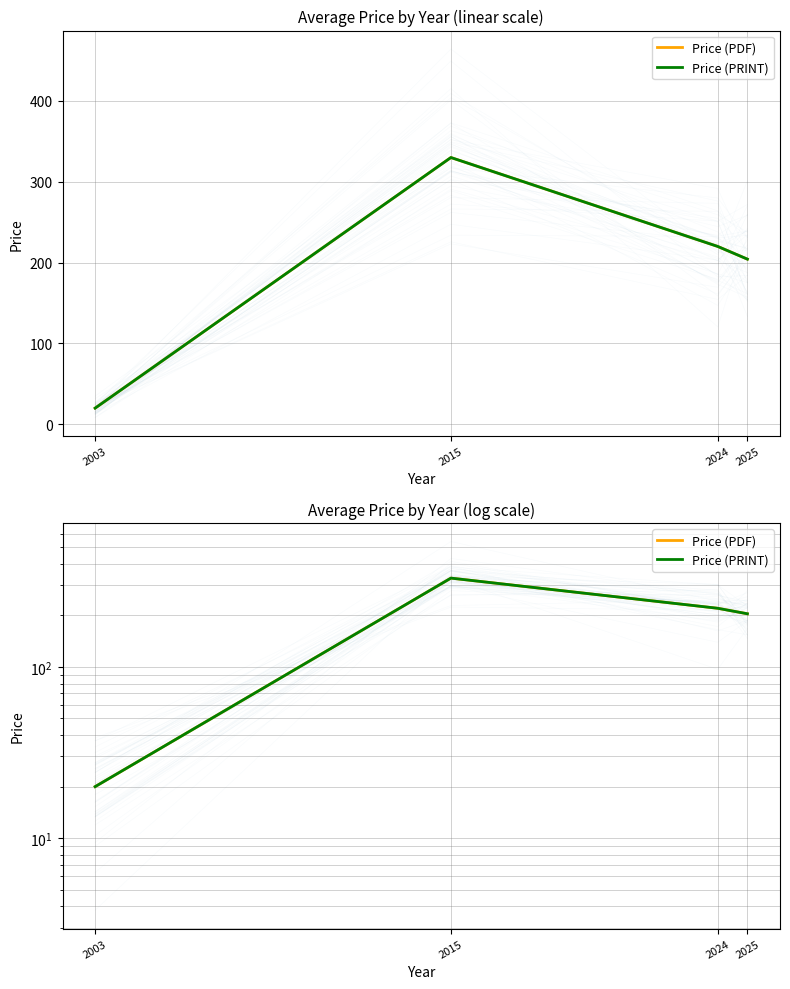

Which category has the lowest value in the Price (PDF) series?

2003